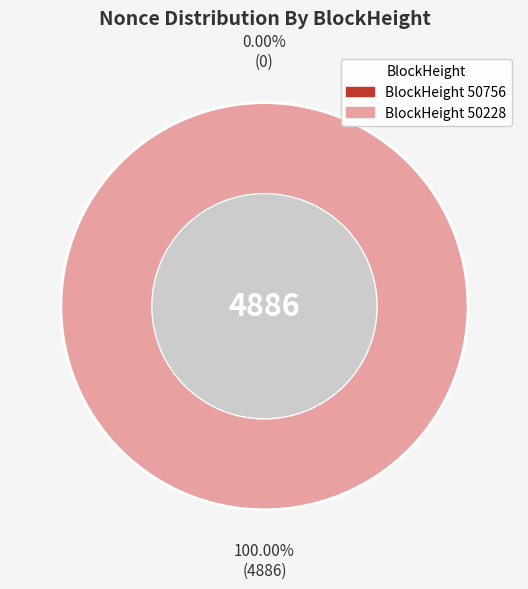

What is the majority slice?

50228